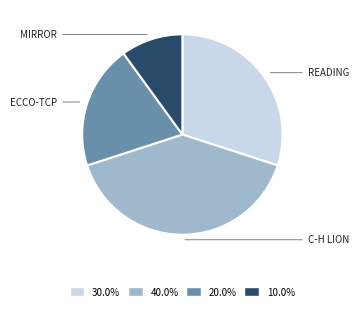

Does any single category account for the majority?

No